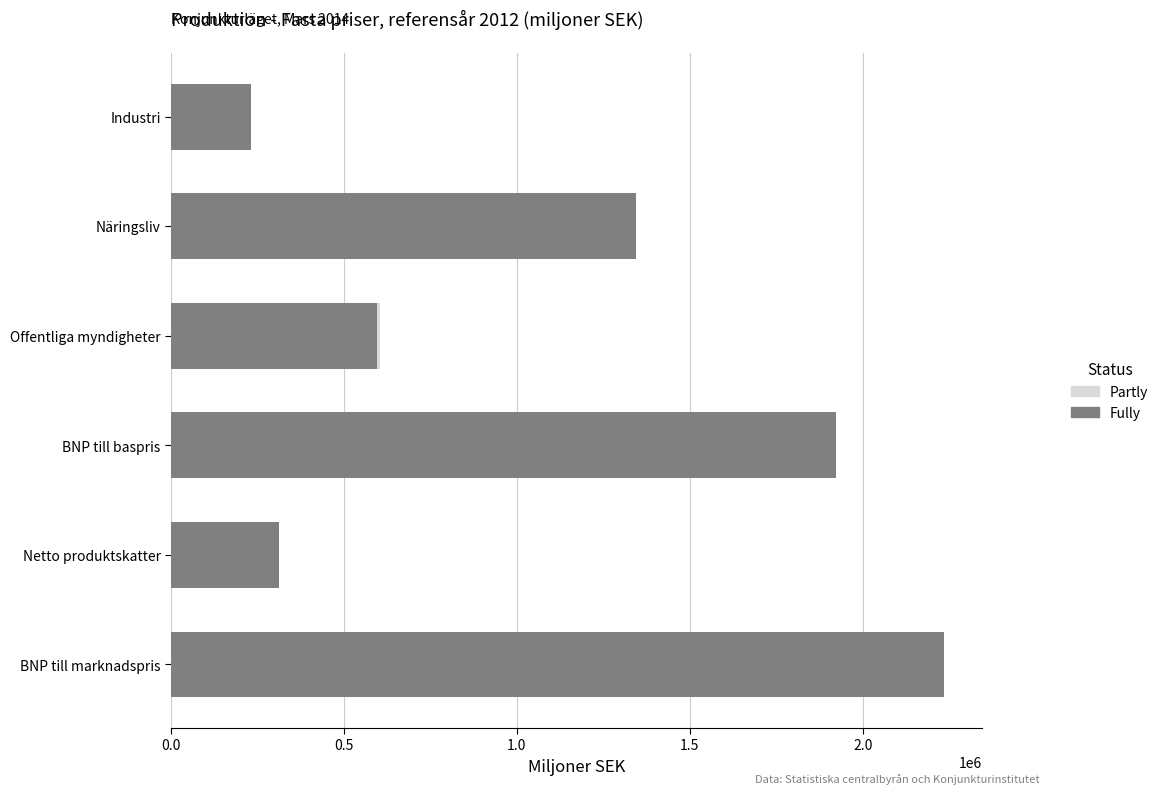

What position from the left is BNP till marknadspris?

1